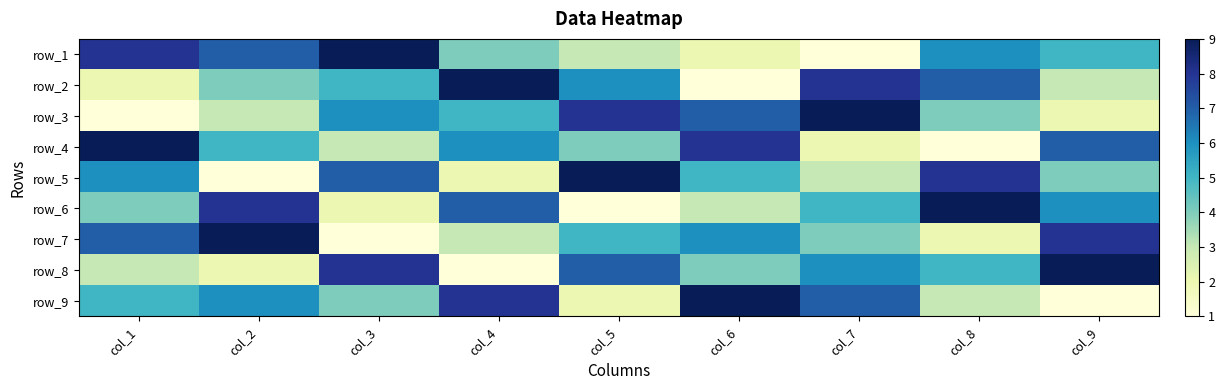

What is the sum of all row_1 values?

45